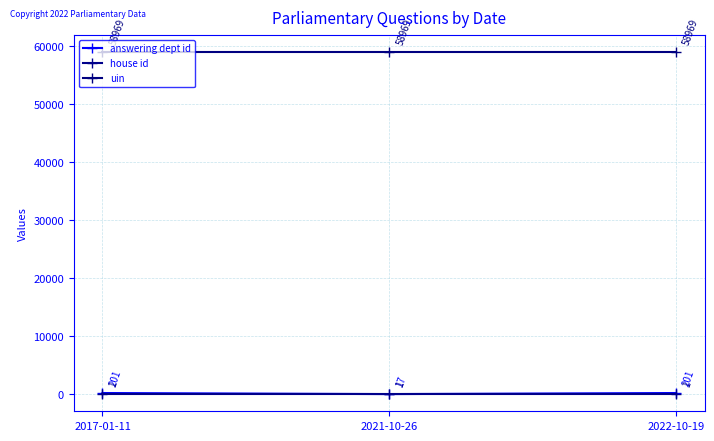

What is the sum of all uin values?

176907